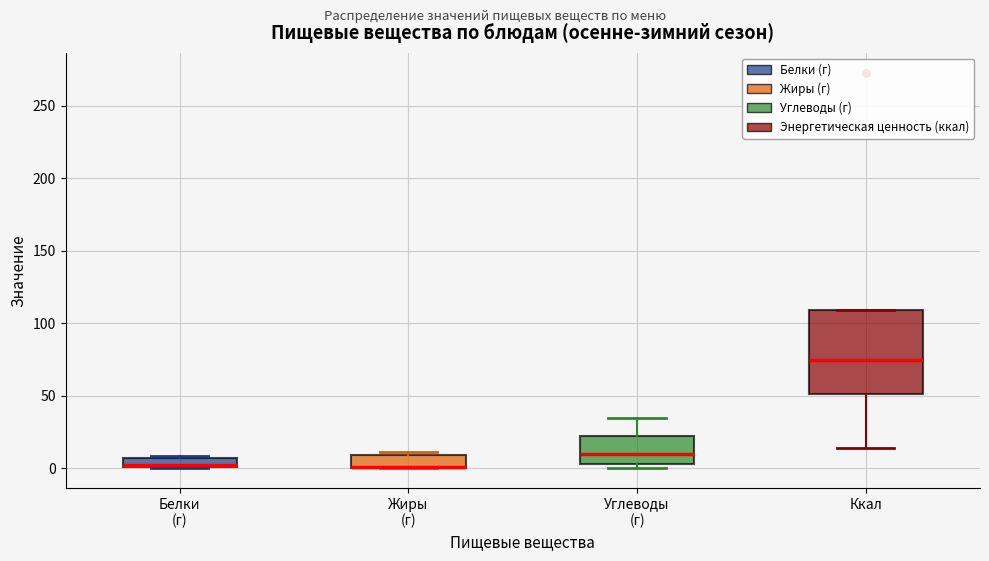

Which box is the tallest, from its lower edge to its upper edge?

Ккал